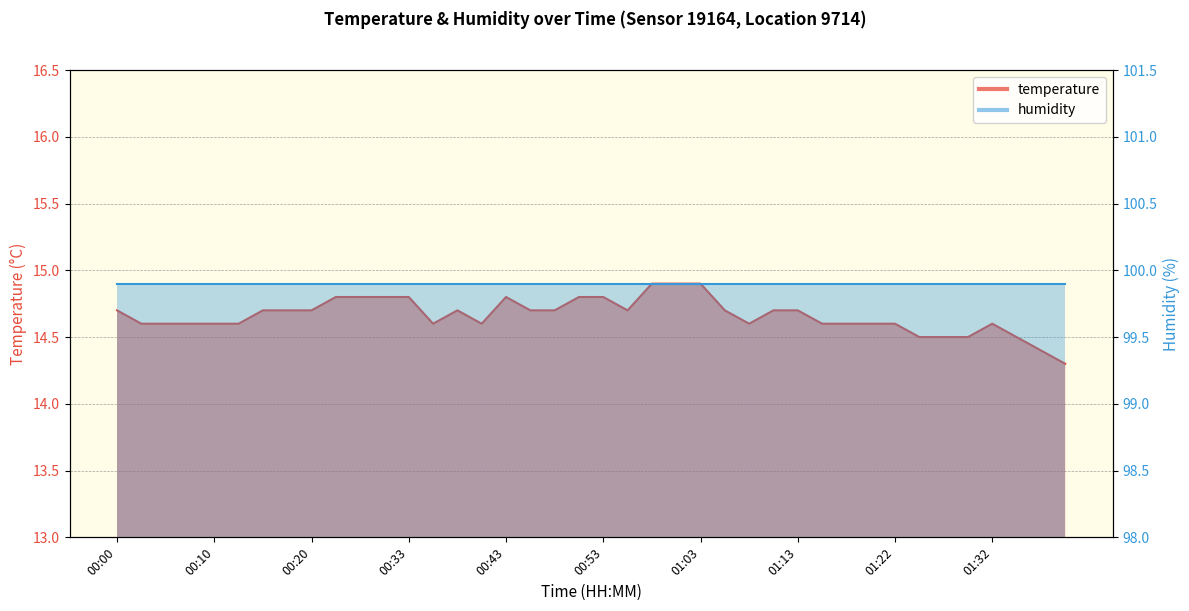

What is the label of the 3rd point from the left?

00:05